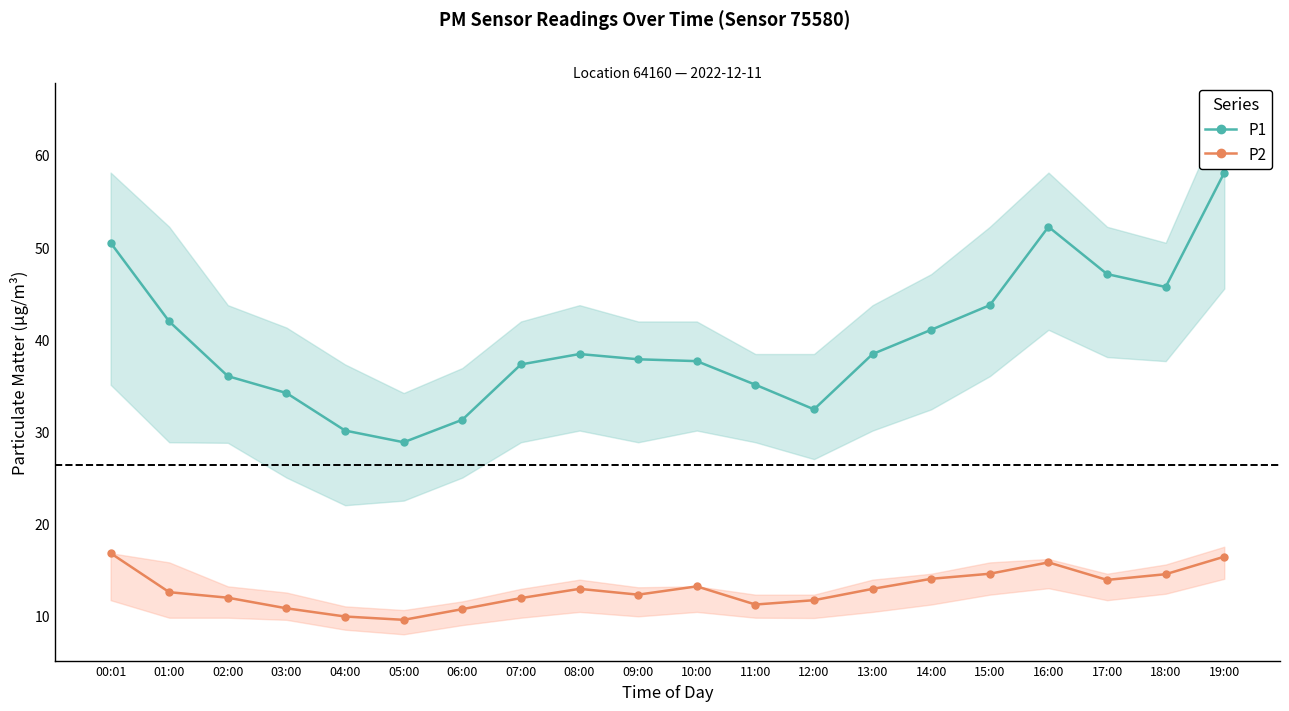

At which label does P1 first exceed 38?

00:01